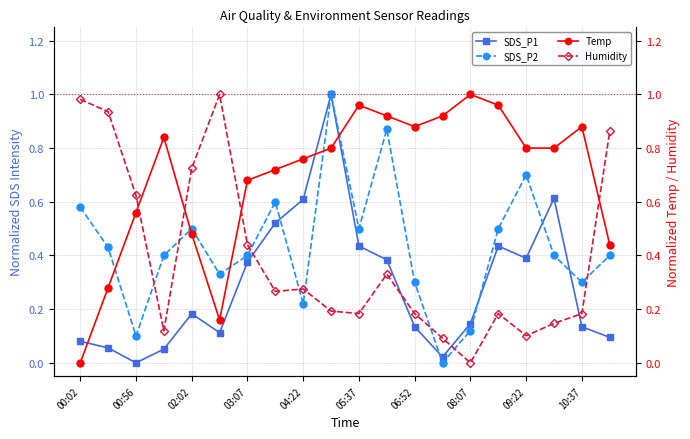

How many values in SDS_P2 are above zero?

19